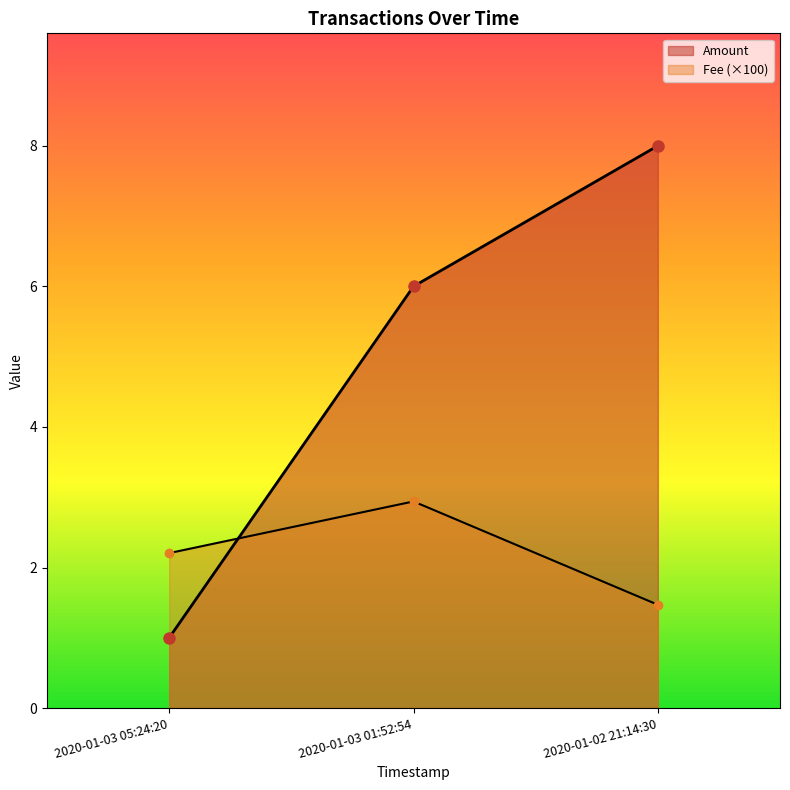

What are all the series names shown in the legend?

Amount, Fee